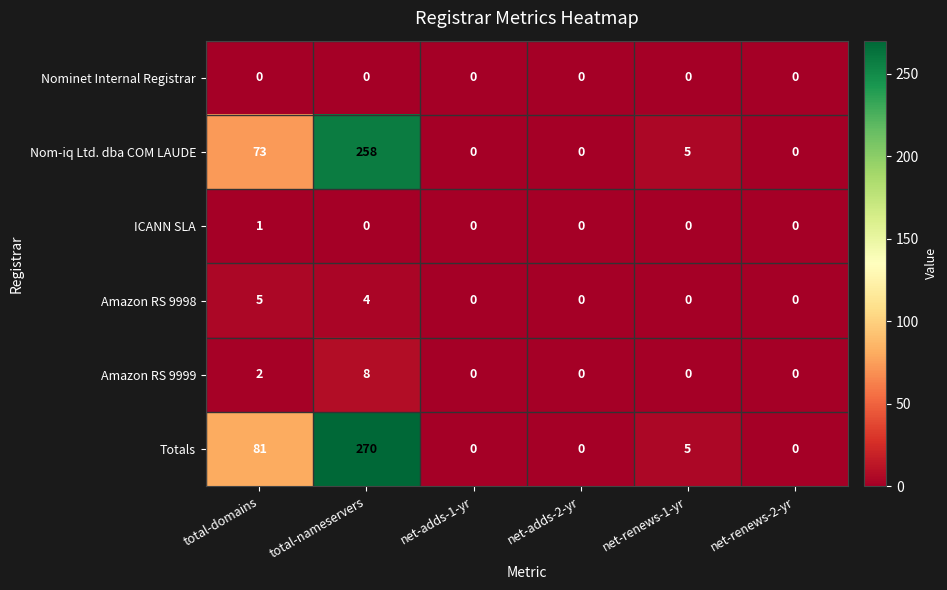

How many data points does each series have?

6